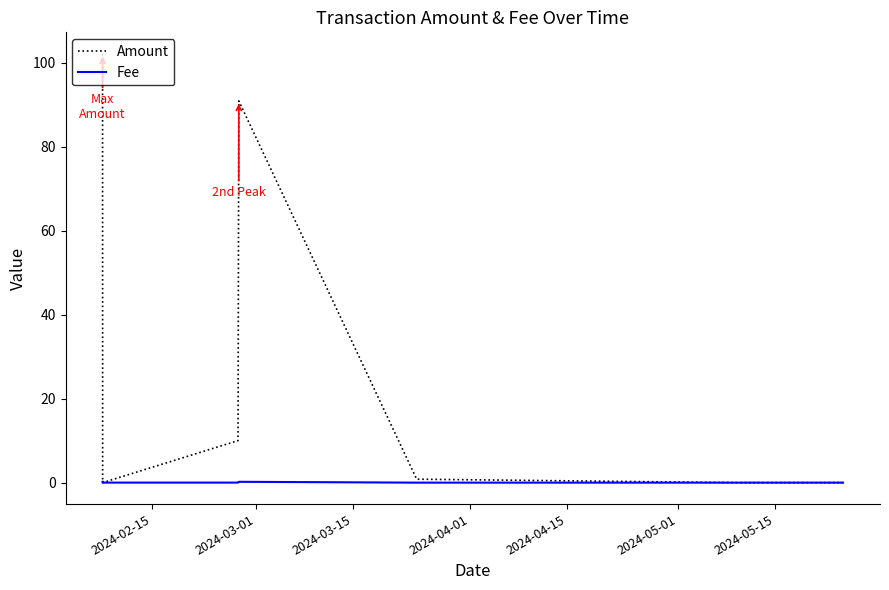

Which series has the widest spread of values?

Amount